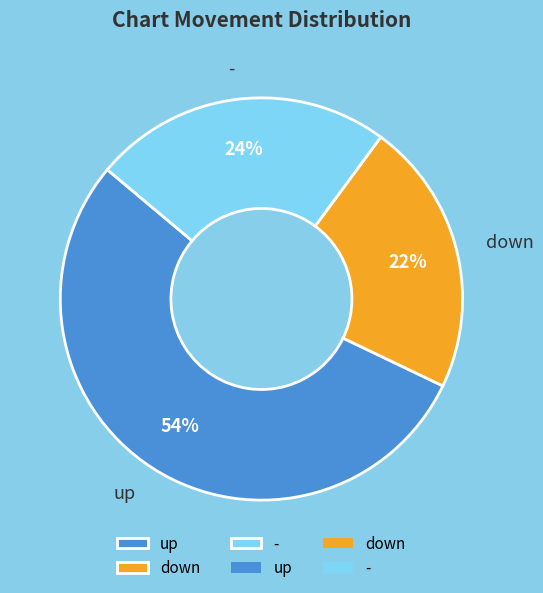

To the nearest percent, what is the difference between the - and up slice percentages?

30%